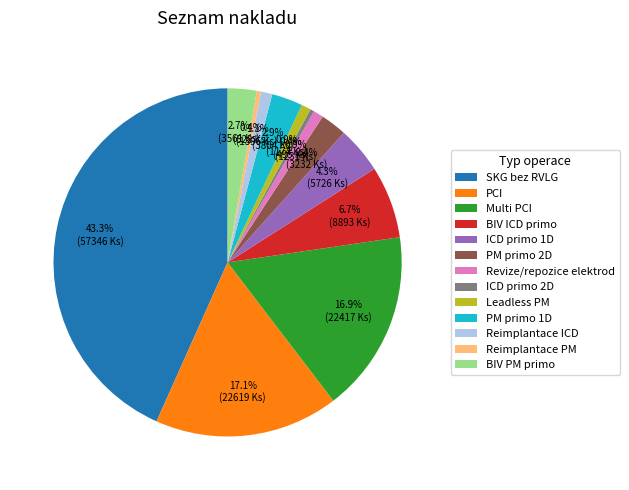

Does ICD primo 2D account for over 50% of the chart?

No